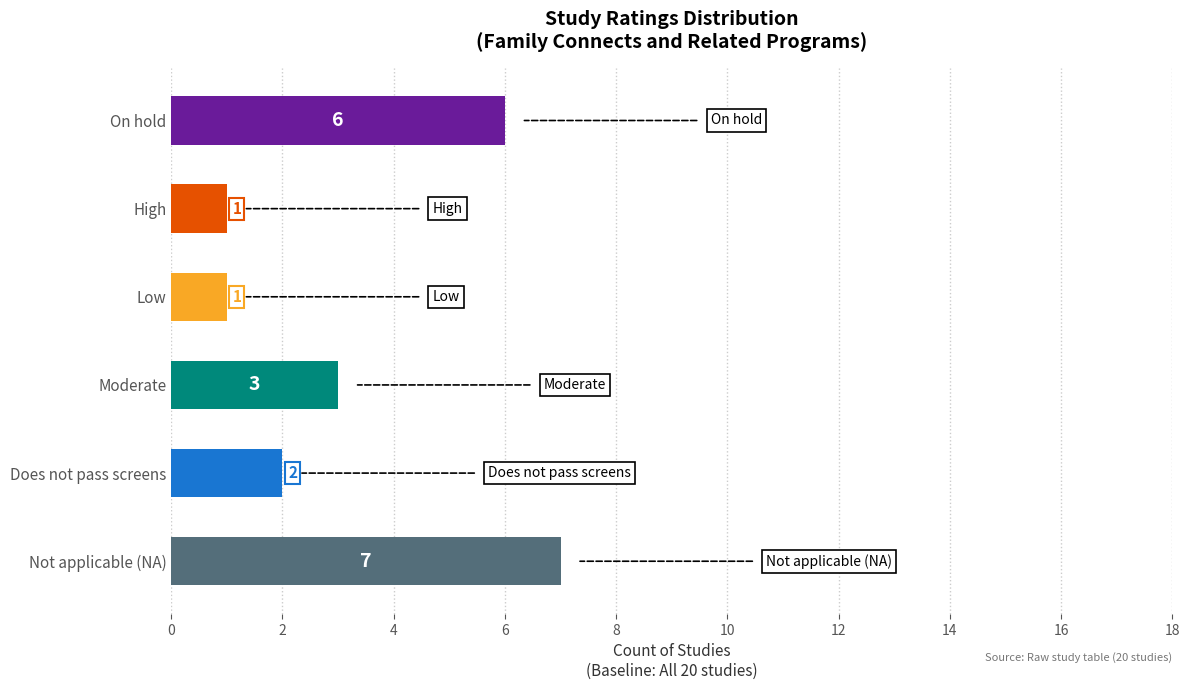

Where is the data nearest to the value 4?

Moderate